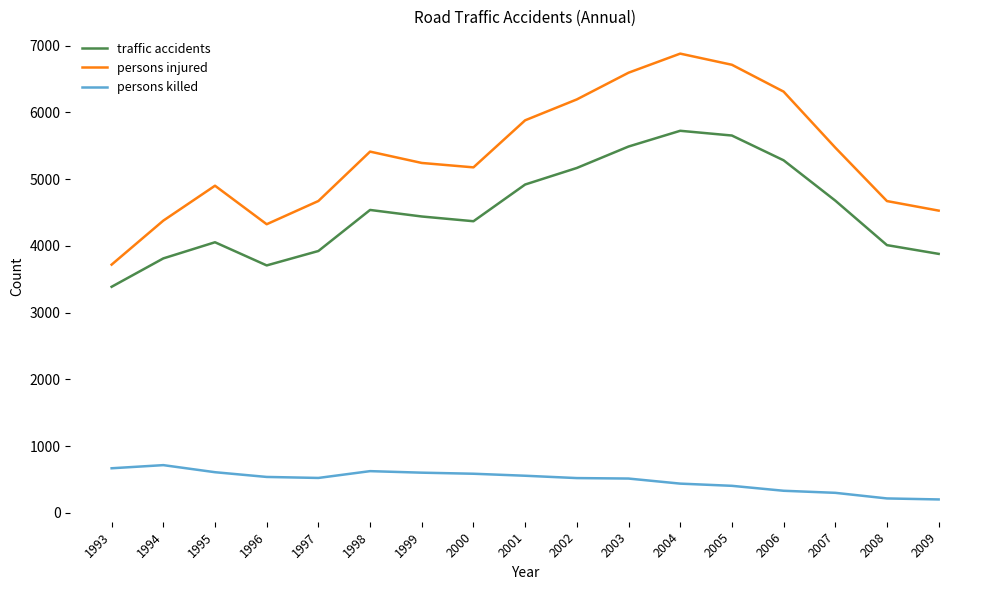

True or false: traffic accidents and persons killed intersect in this chart.

False